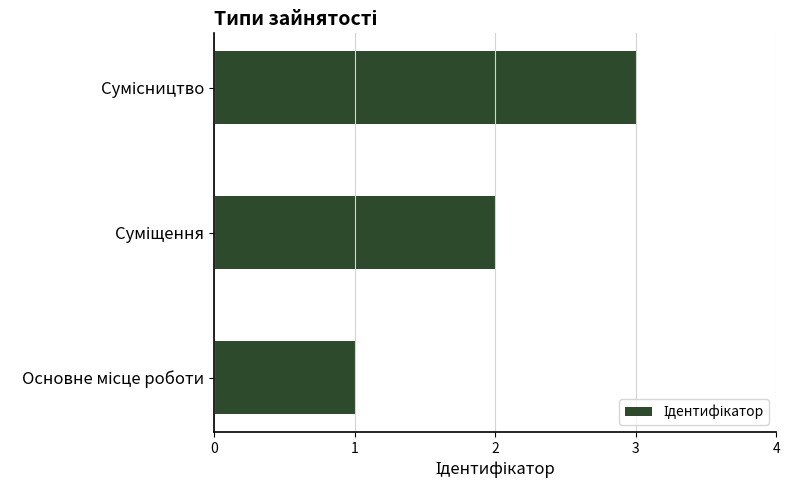

What is the sum of all values?

6